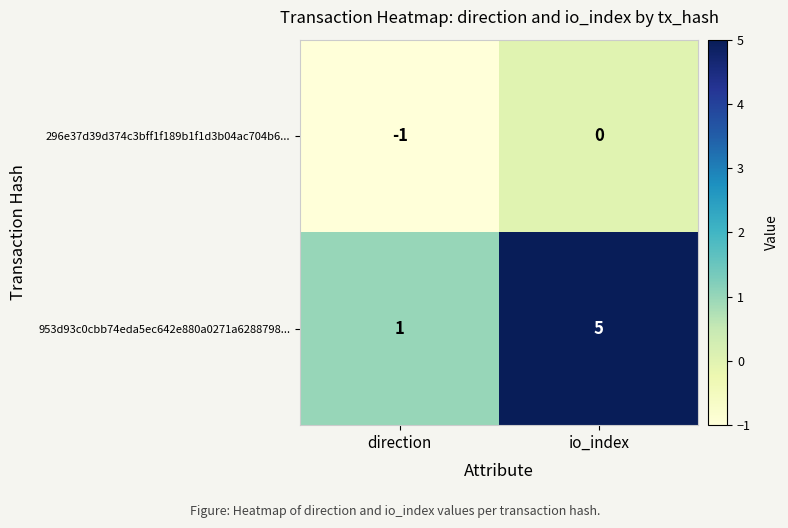

Which series has the largest total across all categories?

953d93c0cbb74eda5ec642e880a0271a6288798...